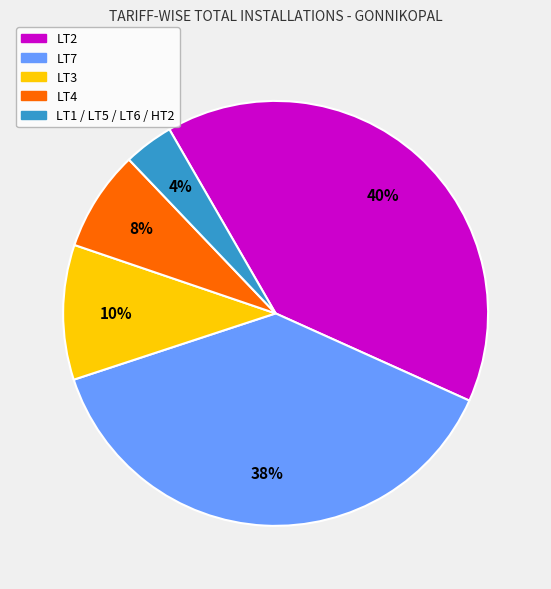

To the nearest percent, what is the average slice percentage?

20%